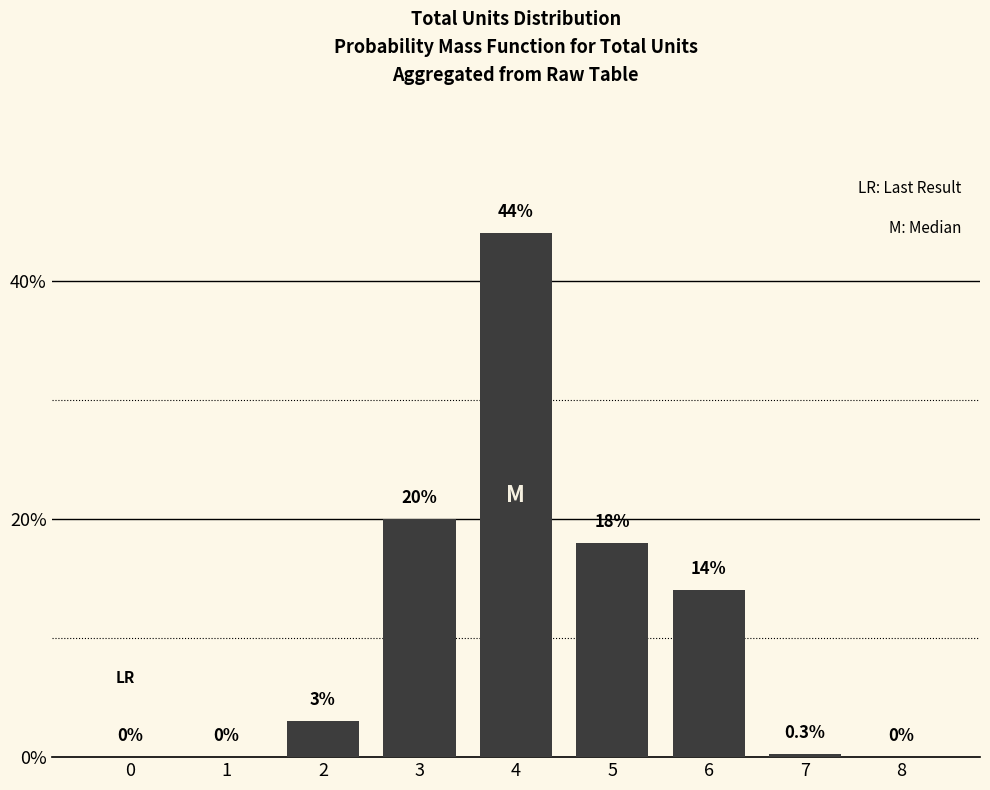

Reading right to left, list all the values displayed in this chart.

8=0.0	7=0.3	6=14.0	5=18.0	4=44.0	3=20.0	2=3.0	1=0.0	0=0.0